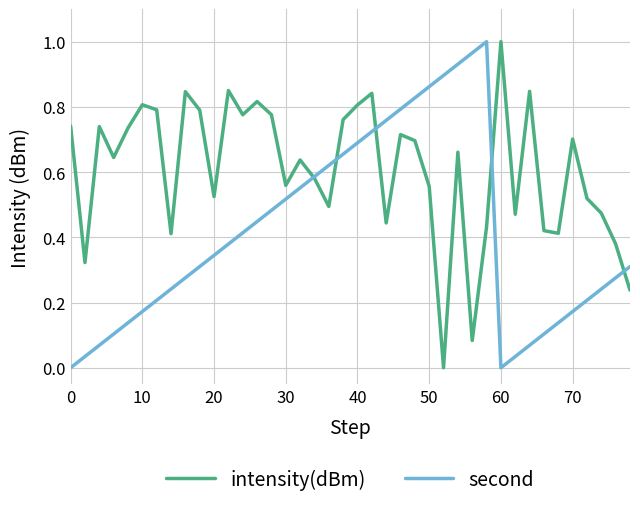

Which series has the largest total across all categories?

intensity(dBm)